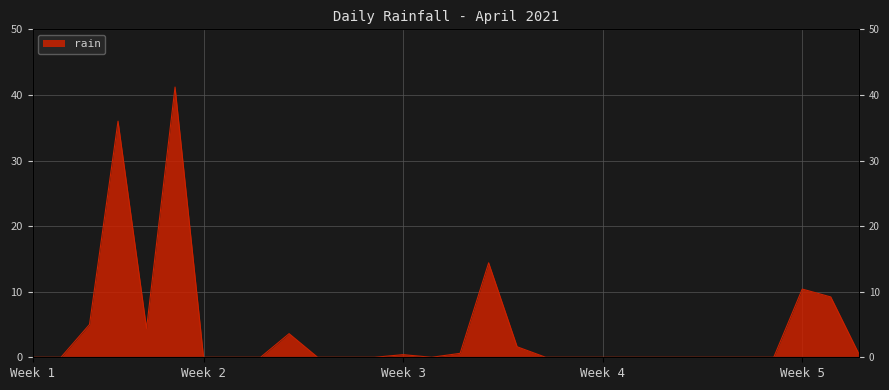

Reading left to right, transcribe all the data shown in this chart.

0.0	0.0	5.0	36.0	4.4	41.2	0.0	0.0	0.0	3.6	0.0	0.0	0.0	0.4	0.0	0.6	14.4	1.6	0.0	0.0	0.0	0.0	0.0	0.0	0.0	0.0	0.0	10.4	9.2	0.4